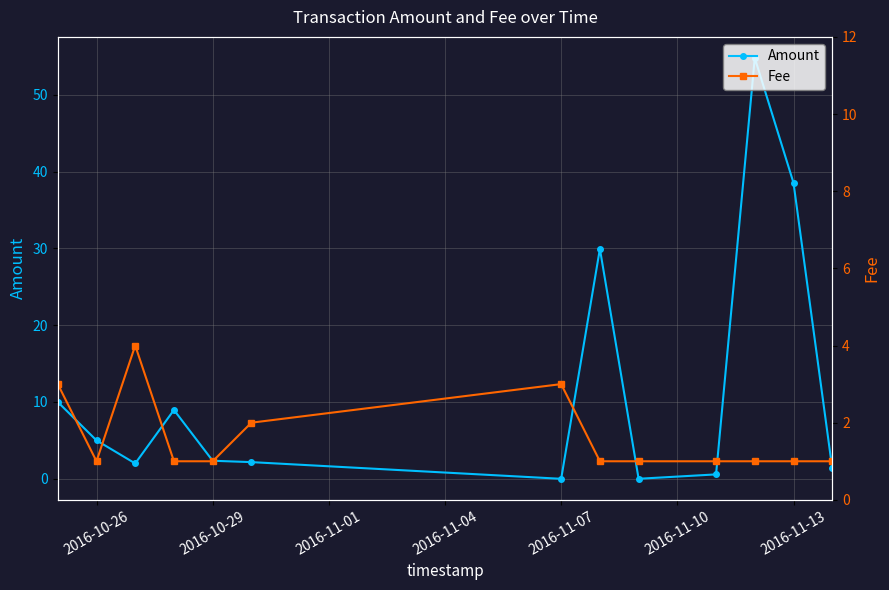

The Amount series shows 0.0 at 2016-11-07. True or false?

True